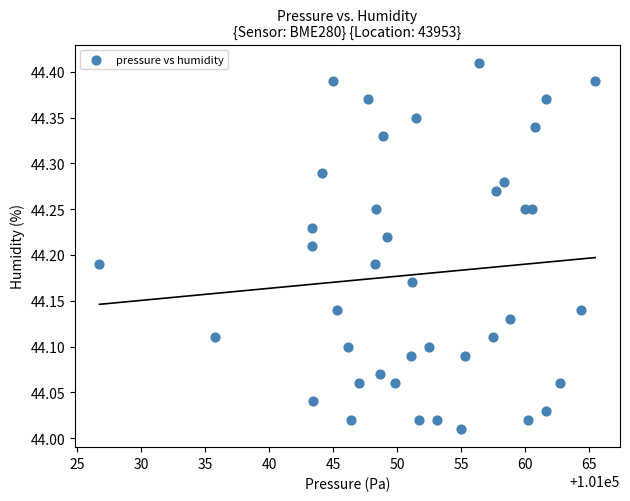

What is the range of X values (max minus min)?

38.8